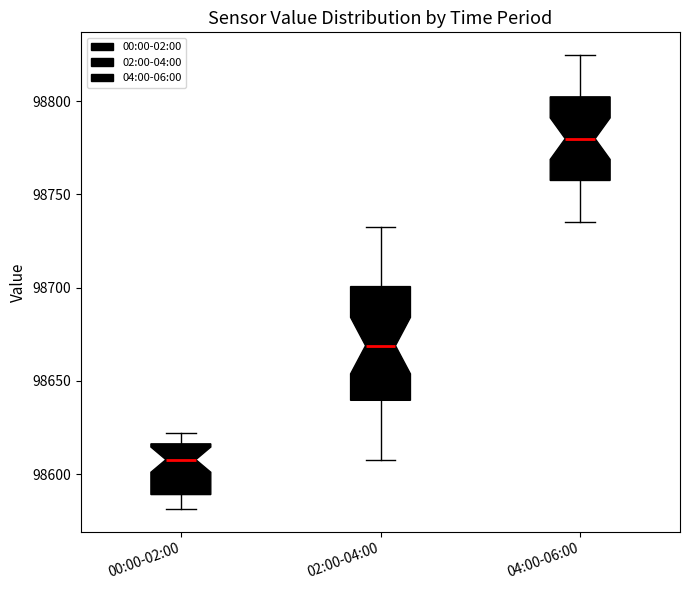

Reading left to right, transcribe this box plot: for each box, give where its median line is, the range the box spans, and where its two whiskers end, as read against the y-axis. The values are not printed on the chart, so give them approximately, as read against the axis.

00:00-02:00: median 98610, box 98590 to 98615, whiskers 98580 to 98620
02:00-04:00: median 98670, box 98640 to 98700, whiskers 98610 to 98735
04:00-06:00: median 98780, box 98755 to 98800, whiskers 98735 to 98825